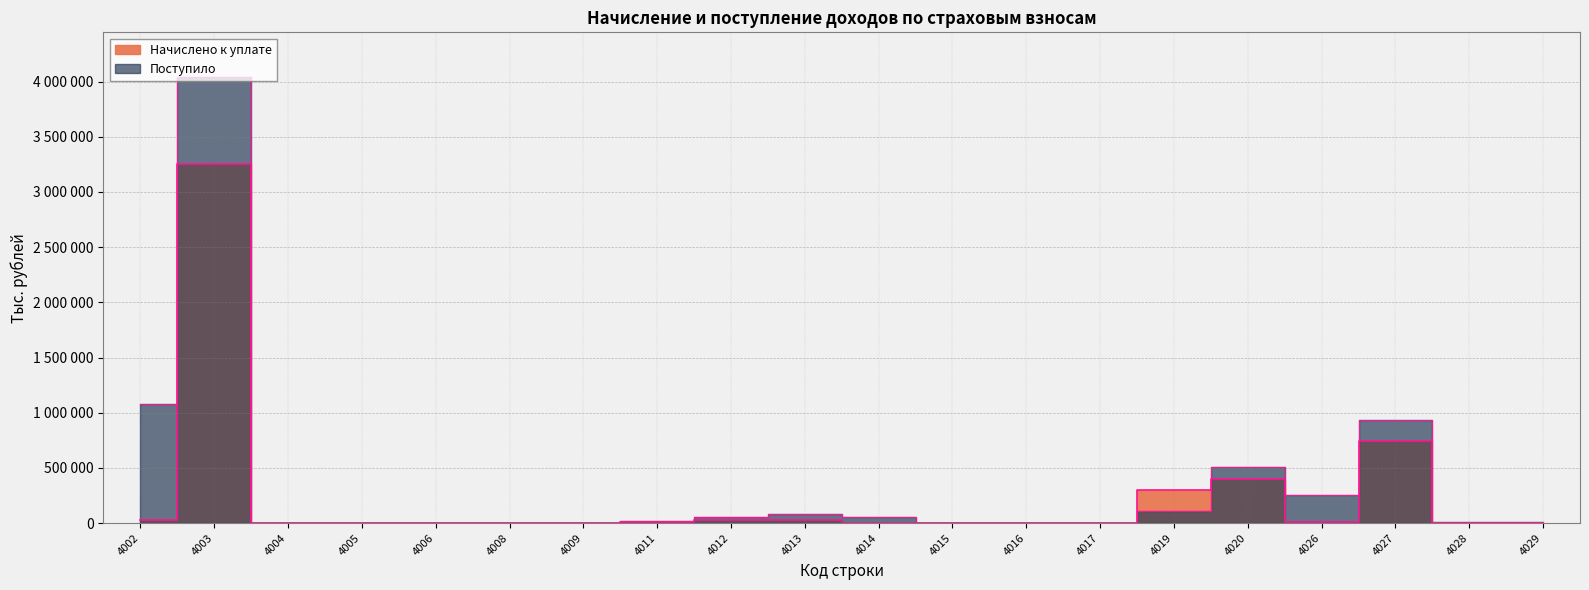

How many values in the Поступило series are below 16005?

10